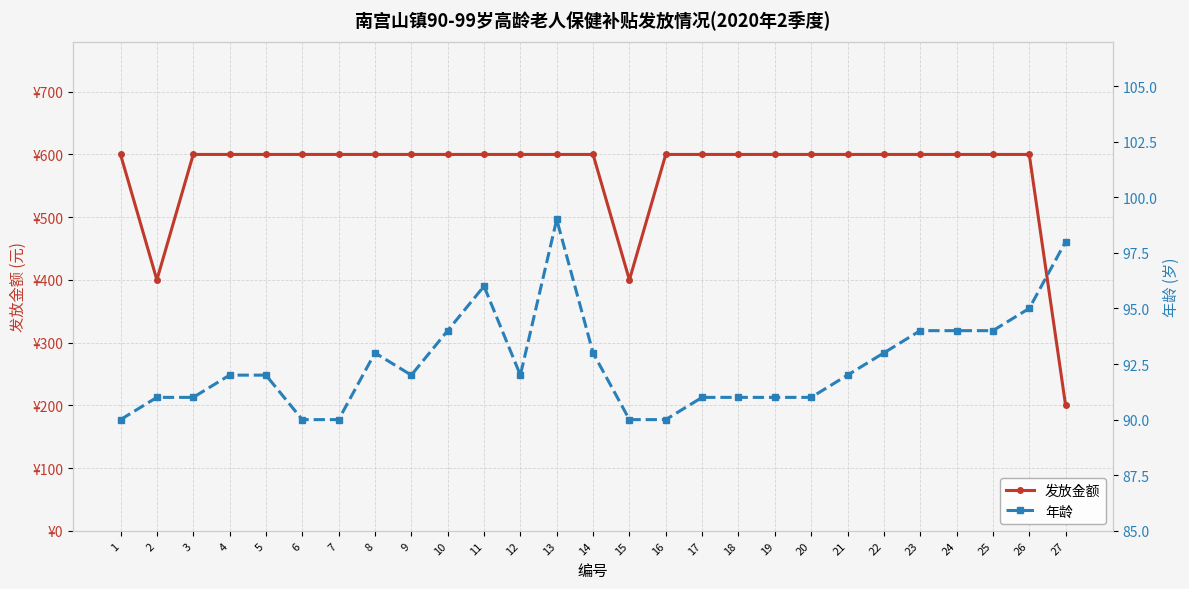

At which label is 发放金额 closest to 400?

2